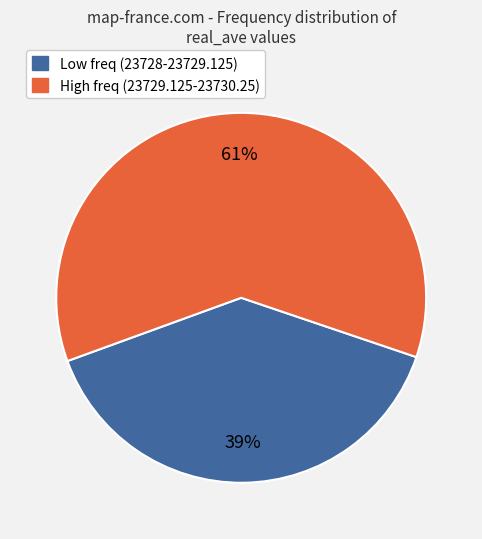

Does any single category account for the majority?

Yes